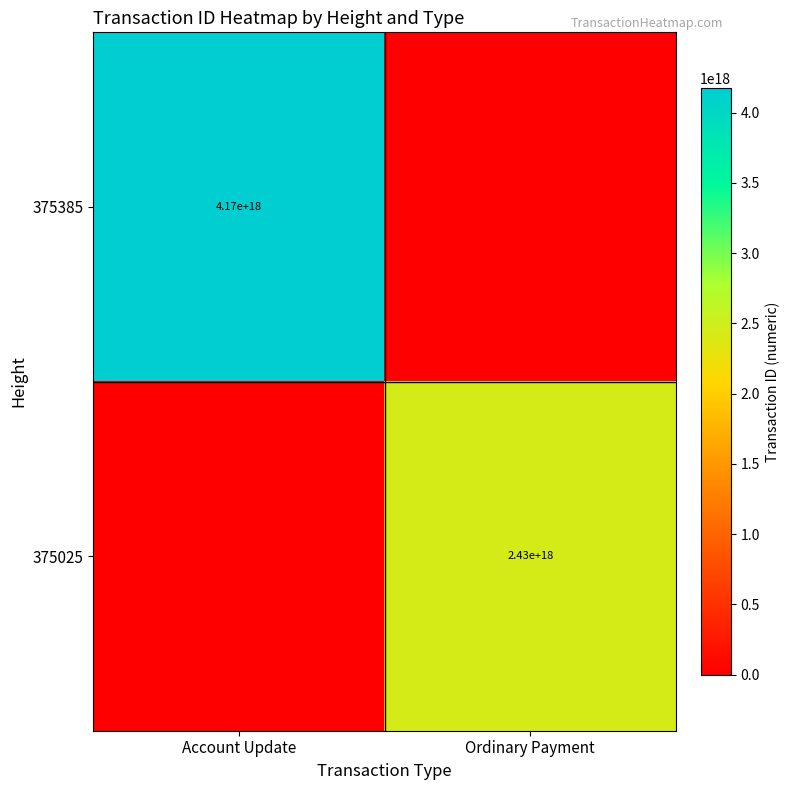

True or false: 375385 has a value of 4170000000000000000 at Account Update.

True